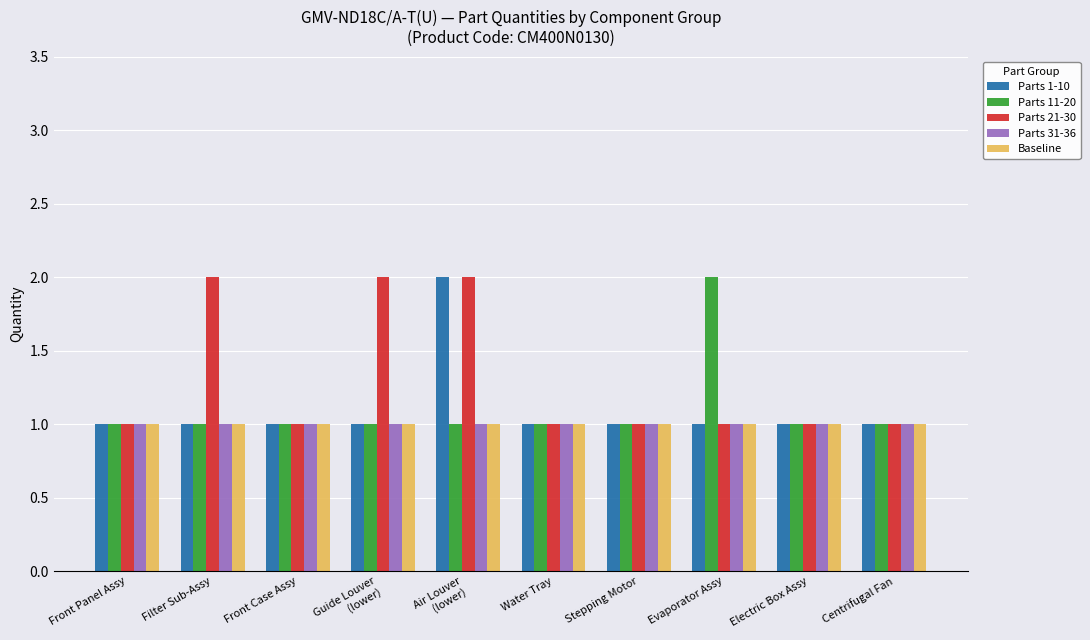

Which series has the largest total across all categories?

Parts 21-30